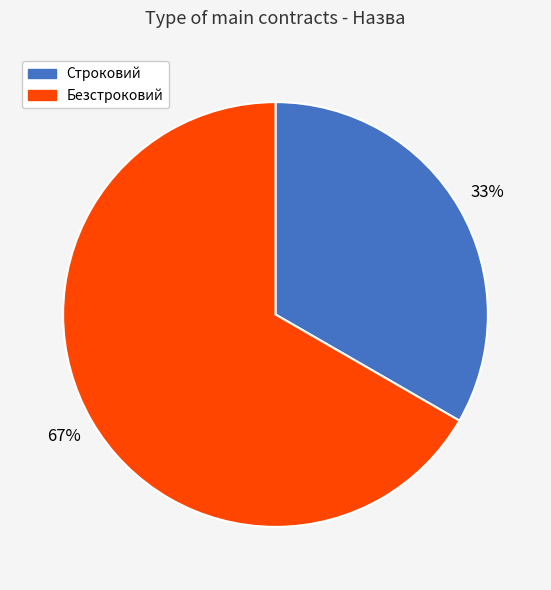

Is the sum of Строковий and Безстроковий greater than half?

Yes